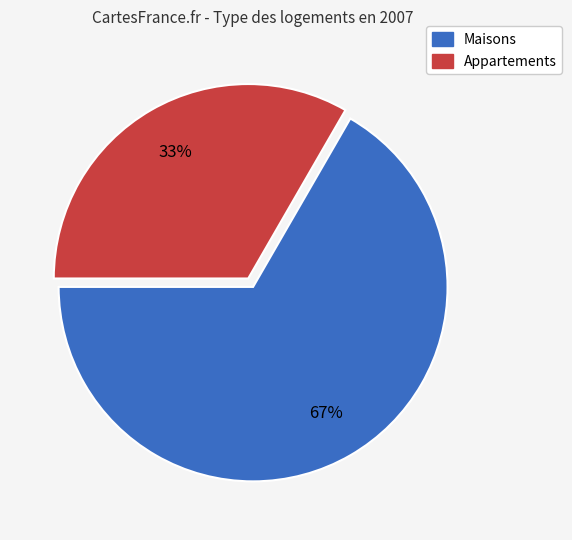

How many slices are in this pie chart?

2